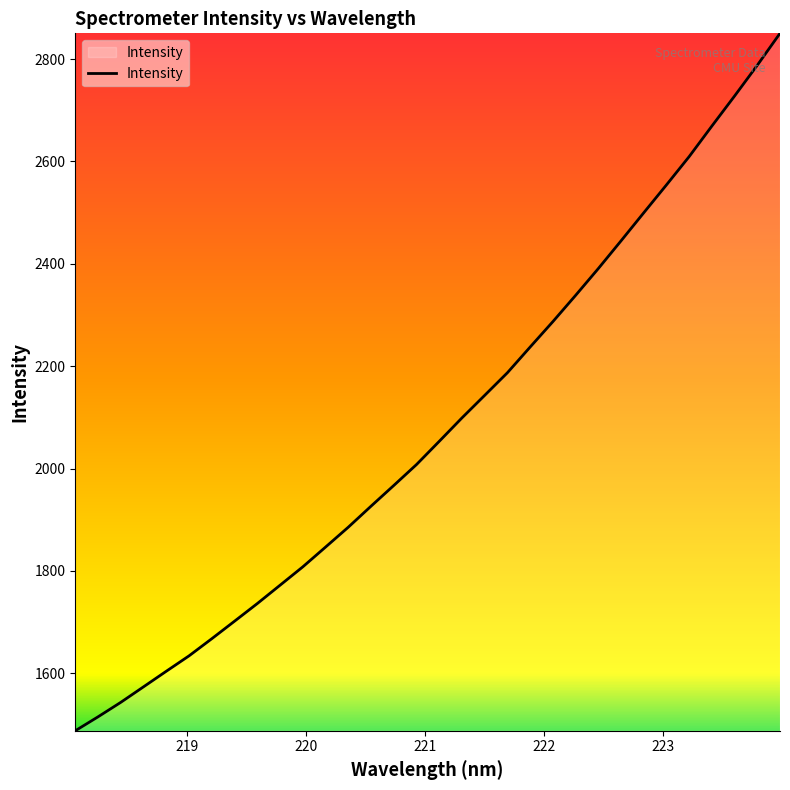

What is the maximum value shown in the chart?

2850.4